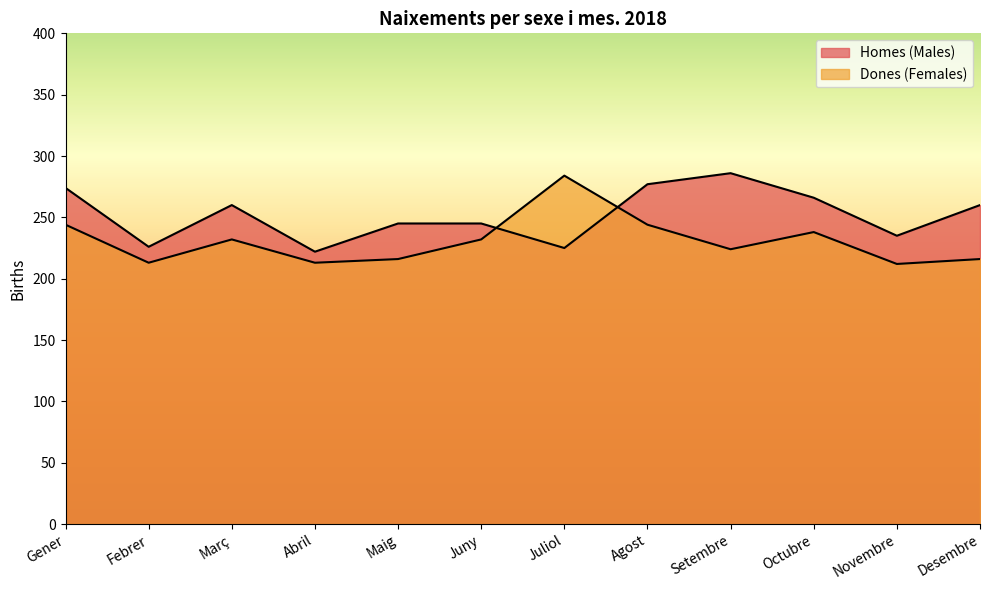

What is the label of the 10th point from the left?

Octubre